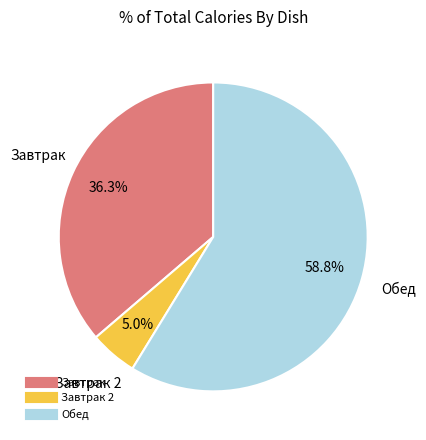

How many segments does this pie chart have?

3